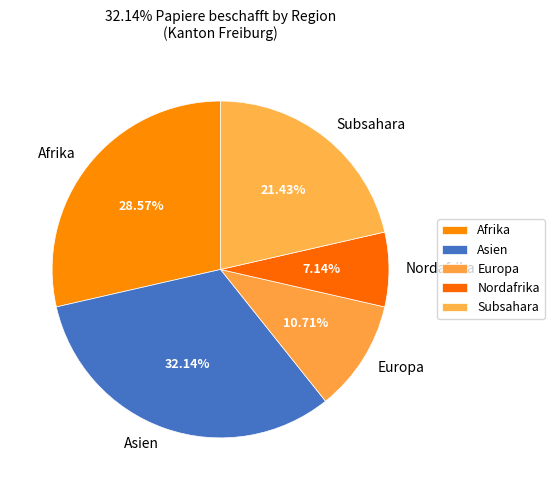

How many slices are in this pie chart?

5